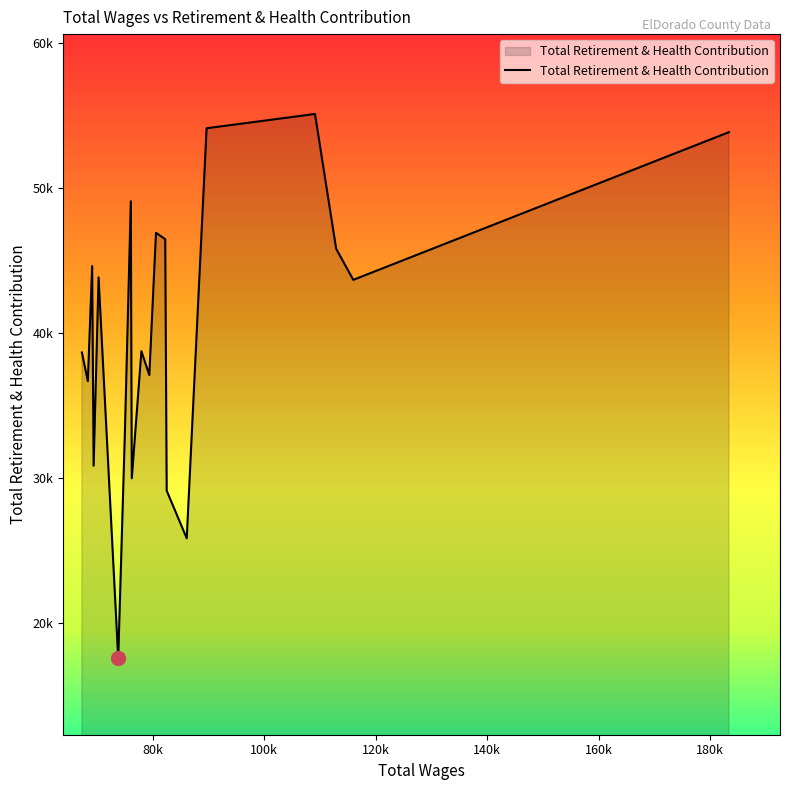

Rank the categories by value from lowest to highest.

14, 5, 6, 11, 16, 13, 18, 9, 19, 10, 1, 15, 17, 2, 7, 8, 12, 0, 4, 3